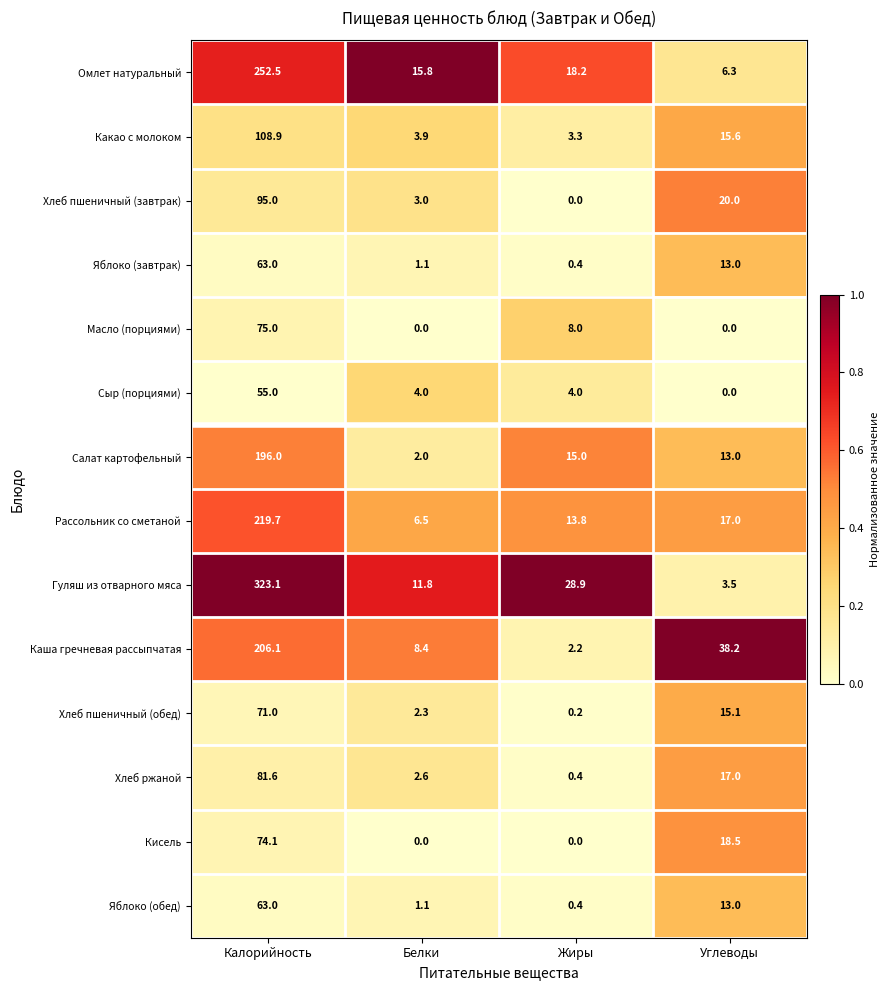

True or false: Хлеб пшеничный (завтрак) has a value of 127.4 at Калорийность.

False